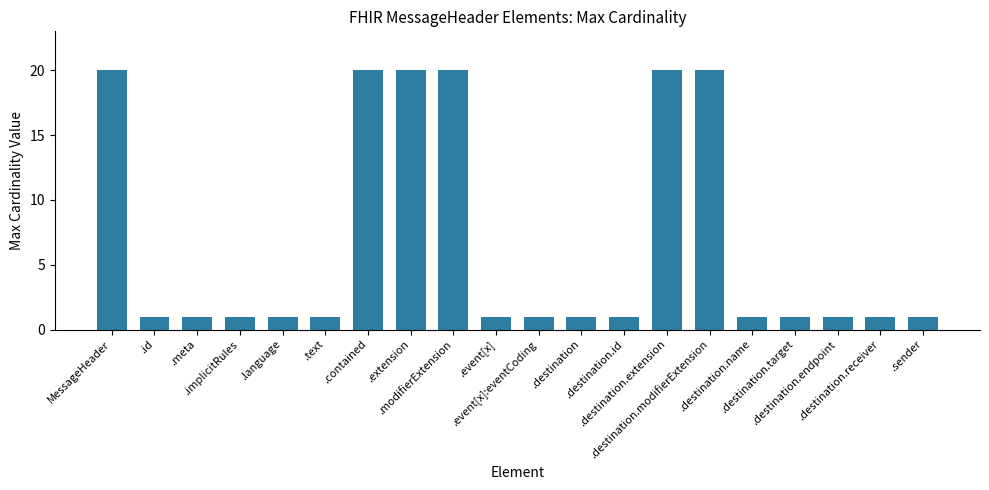

What position from the left is MessageHeader?

1